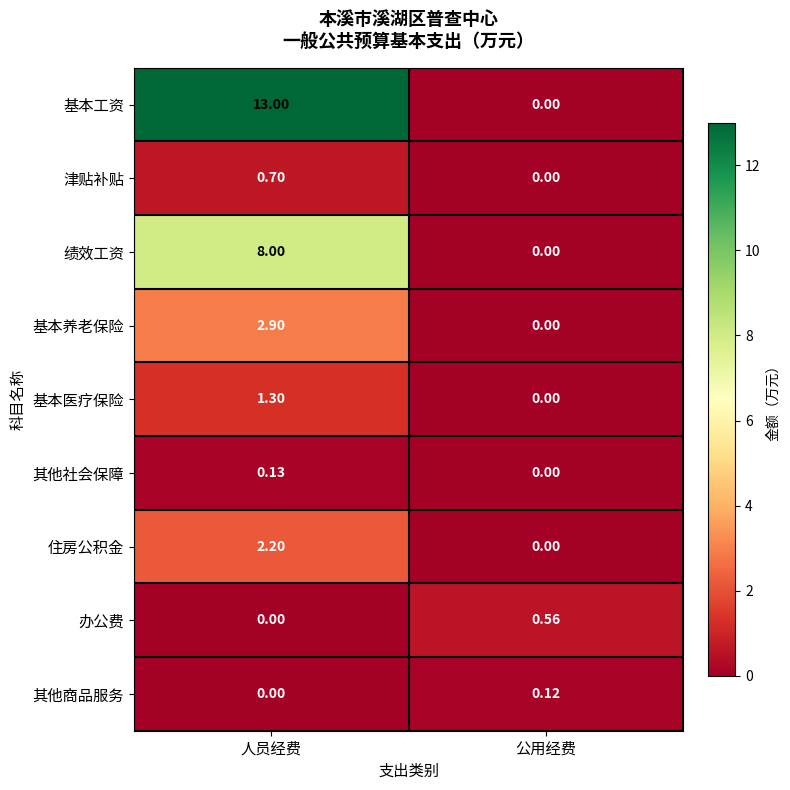

Between 人员经费 and 公用经费, which series saw the biggest shift?

基本工资